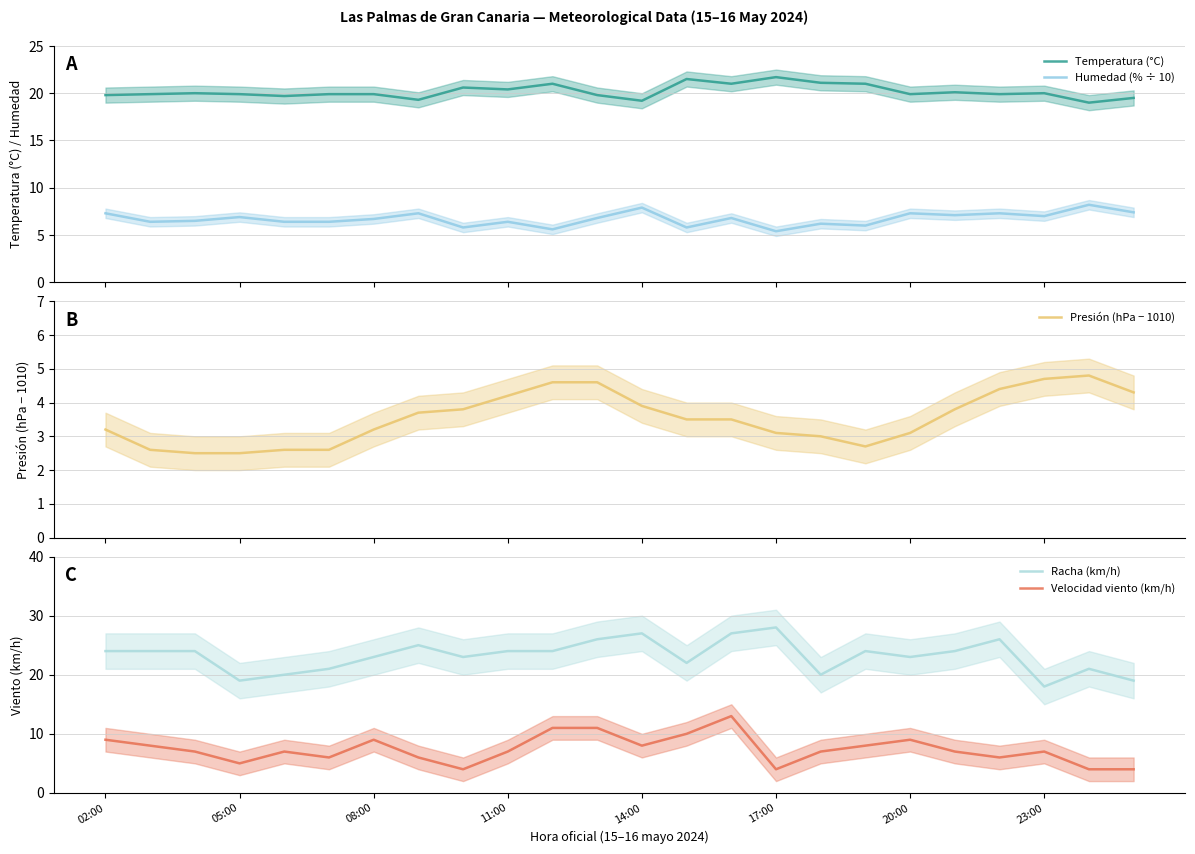

What is the sum of all Velocidad viento (km/h) values?

177